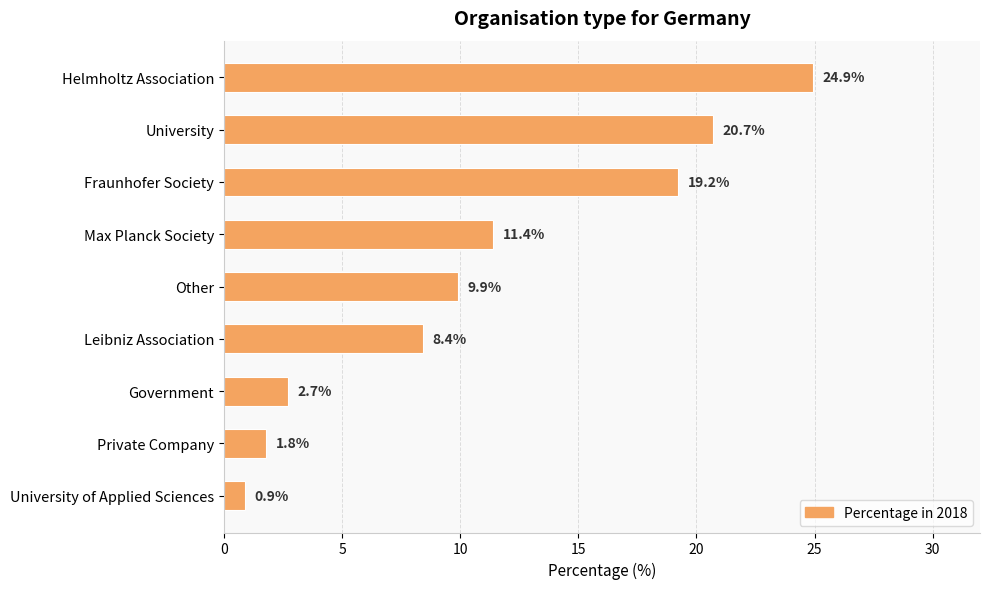

List the labels in order of value, largest first.

Helmholtz Association, University, Fraunhofer Society, Max Planck Society, Other, Leibniz Association, Government, Private Company, University of Applied Sciences